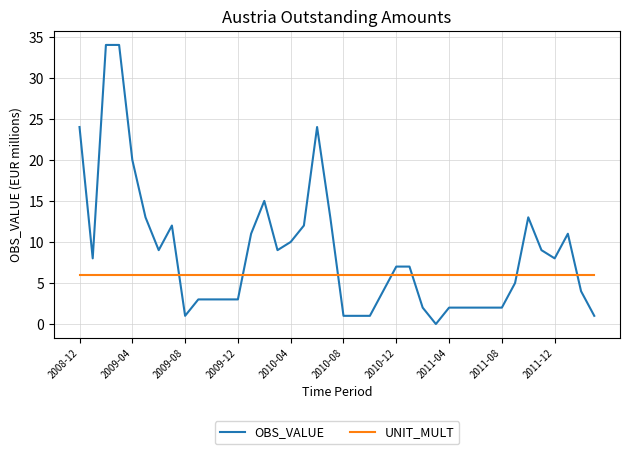

How many times do UNIT_MULT and OBS_VALUE cross each other?

7